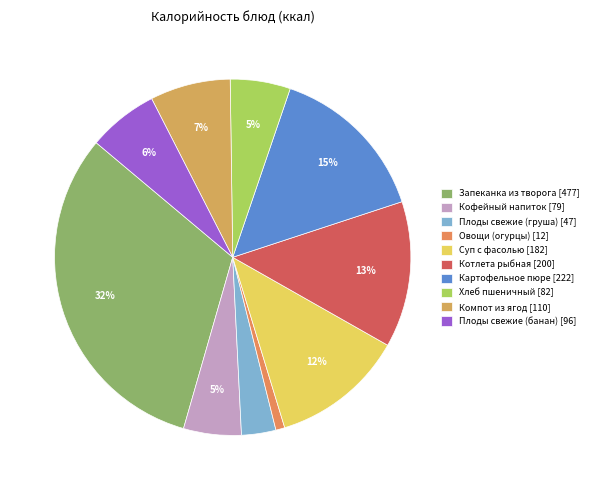

To the nearest percent, what is the average slice percentage?

10%